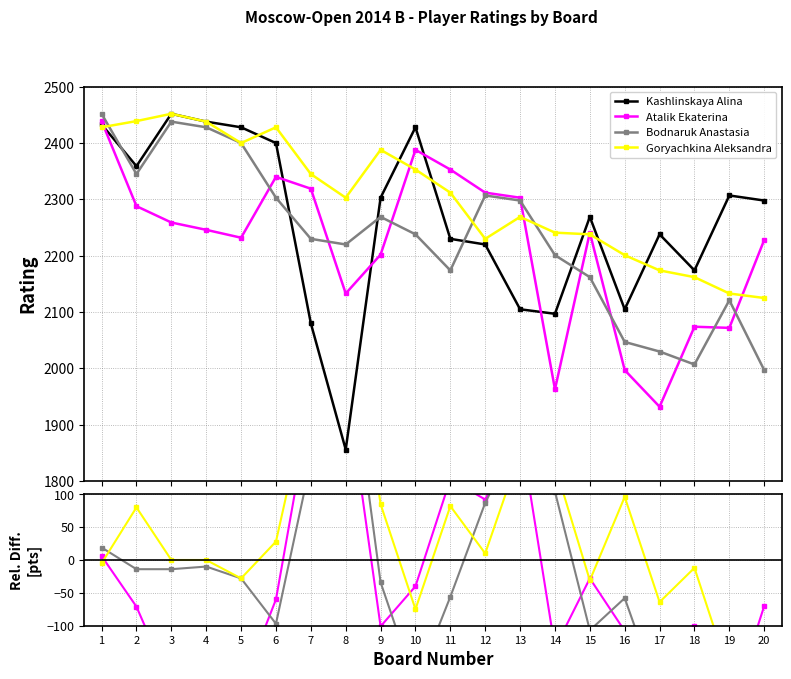

Read the Kashlinskaya Alina value at 17, to the nearest 10.

2240